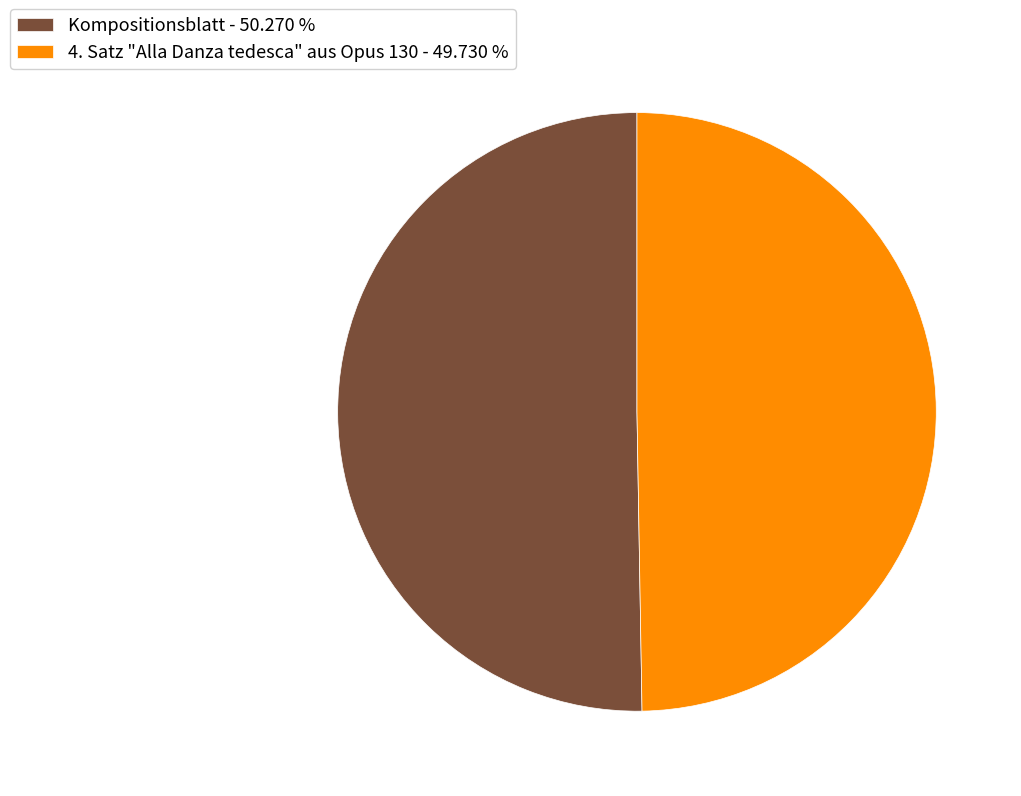

Does 4. Satz "Alla Danza tedesca" aus Opus 130 account for over 50% of the chart?

No